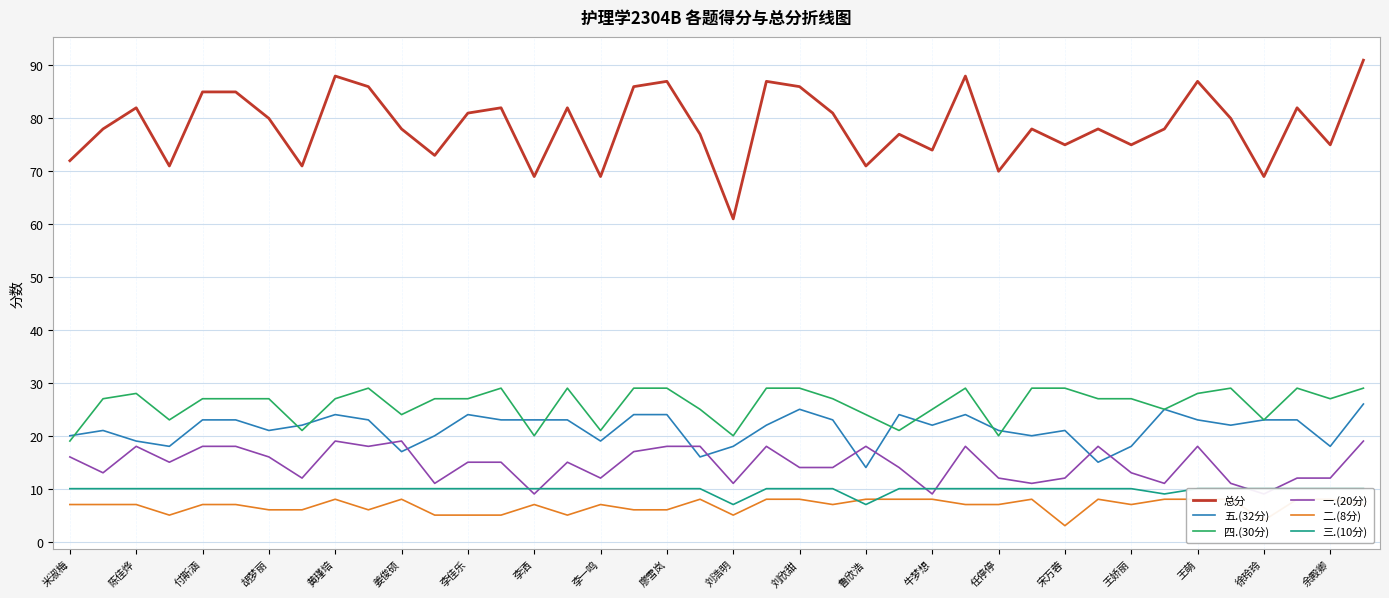

Is it true that 三.(10分) equals 4 at 27?

False